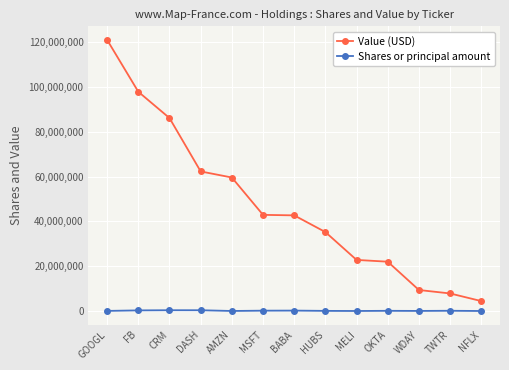

Is it true that Value (USD) equals 131656193 at CRM?

False